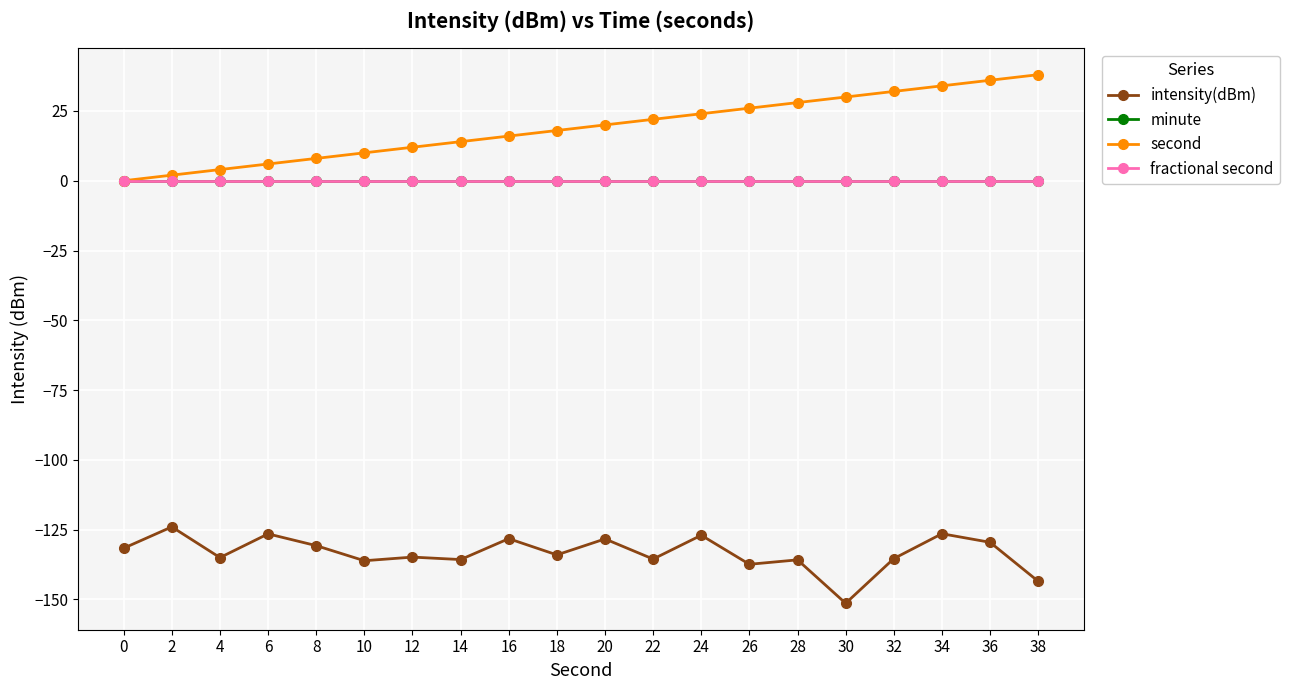

Reading right to left, what are all the values shown in this chart?

intensity(dBm): 38=-143.5	36=-129.6	34=-126.5	32=-135.4	30=-151.4	28=-135.8	26=-137.4	24=-127.0	22=-135.6	20=-128.3	18=-134.1	16=-128.3	14=-135.7	12=-134.9	10=-136.2	8=-130.8	6=-126.5	4=-135.0	2=-124.0	0=-131.7
minute: 38=0.0	36=0.0	34=0.0	32=0.0	30=0.0	28=0.0	26=0.0	24=0.0	22=0.0	20=0.0	18=0.0	16=0.0	14=0.0	12=0.0	10=0.0	8=0.0	6=0.0	4=0.0	2=0.0	0=0.0
second: 38=38.0	36=36.0	34=34.0	32=32.0	30=30.0	28=28.0	26=26.0	24=24.0	22=22.0	20=20.0	18=18.0	16=16.0	14=14.0	12=12.0	10=10.0	8=8.0	6=6.0	4=4.0	2=2.0	0=0.0
fractional second: 38=0.0	36=0.0	34=0.0	32=0.0	30=0.0	28=0.0	26=0.0	24=0.0	22=0.0	20=0.0	18=0.0	16=0.0	14=0.0	12=0.0	10=0.0	8=0.0	6=0.0	4=0.0	2=0.0	0=0.0